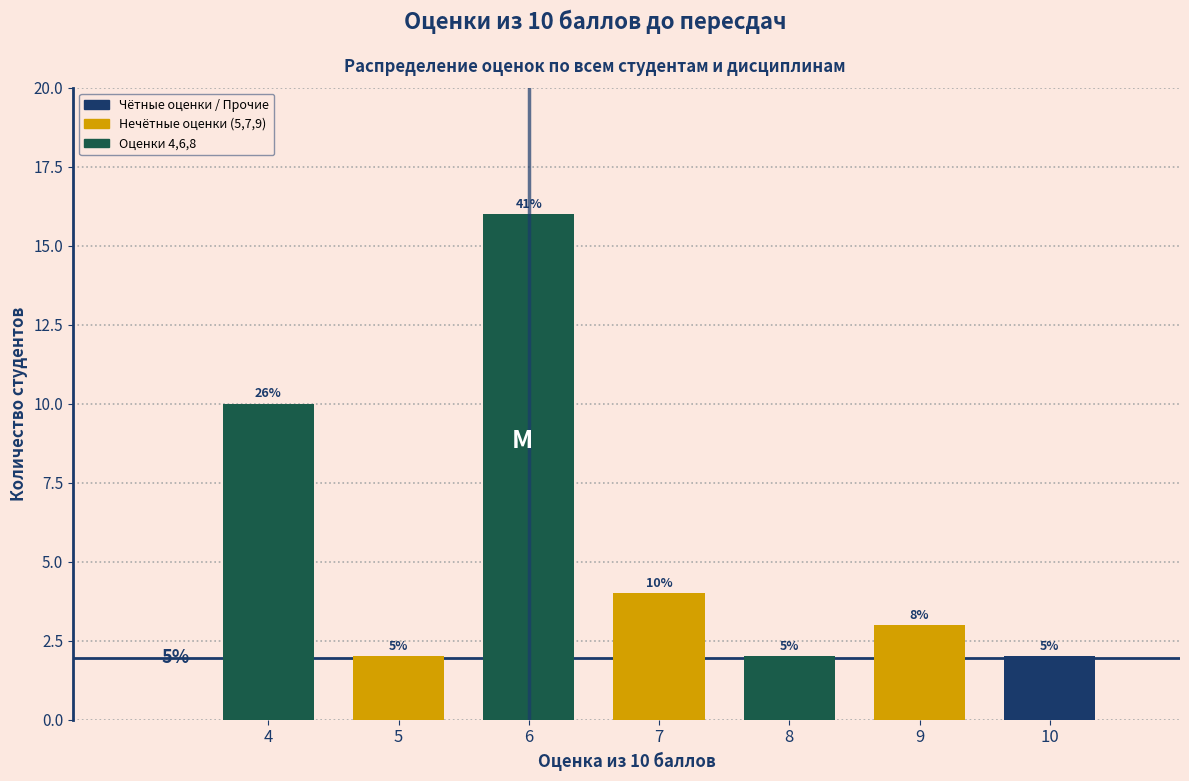

Are the bars horizontal?

No